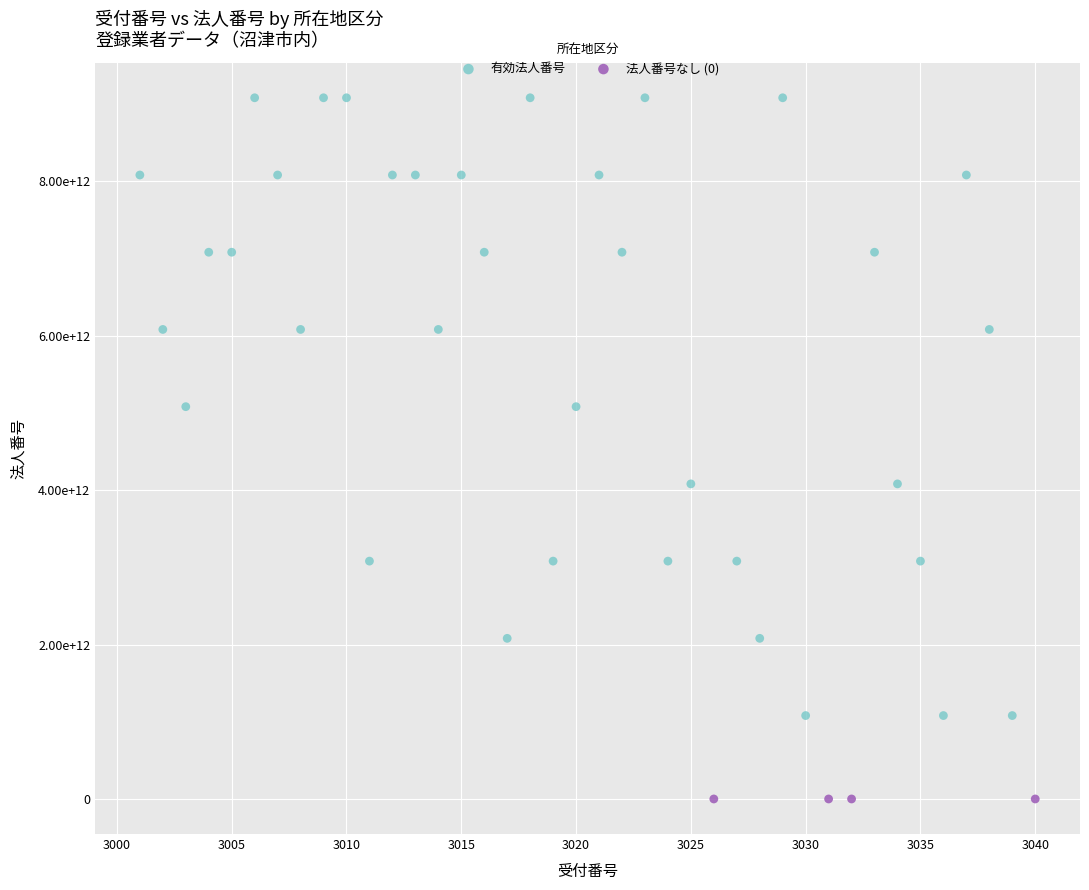

What are all the series names shown in the legend?

有効法人番号, 法人番号なし (0)